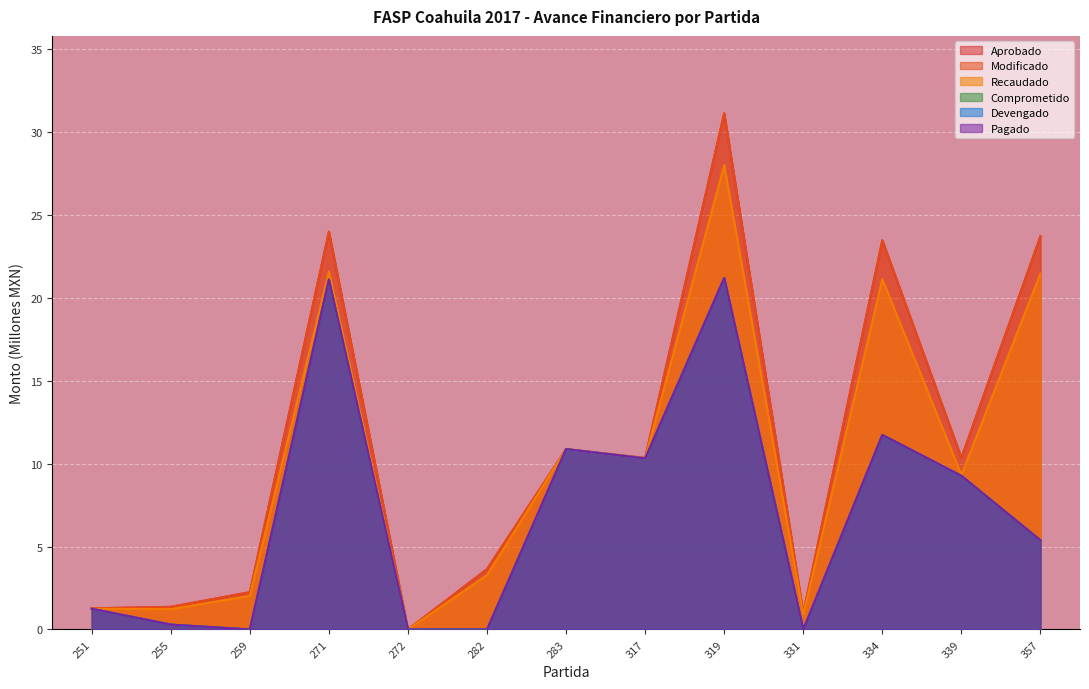

In Devengado, how many points are lower than both neighbors (excluding endpoints)?

3